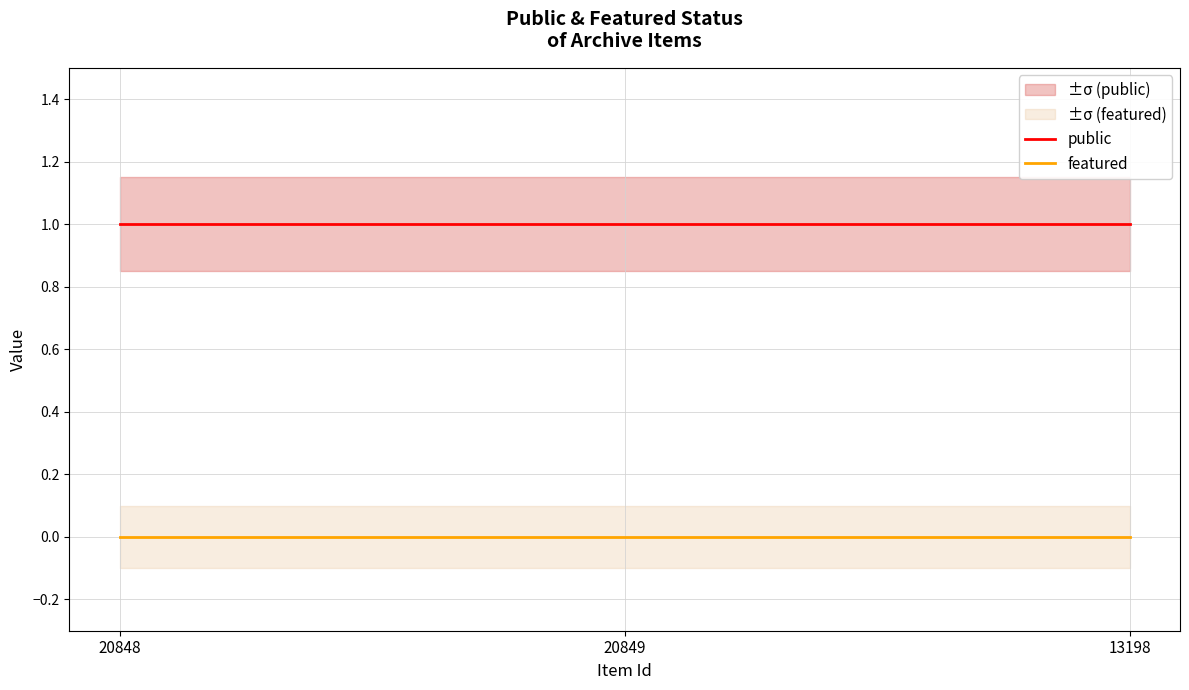

Which series has the widest spread of values?

public